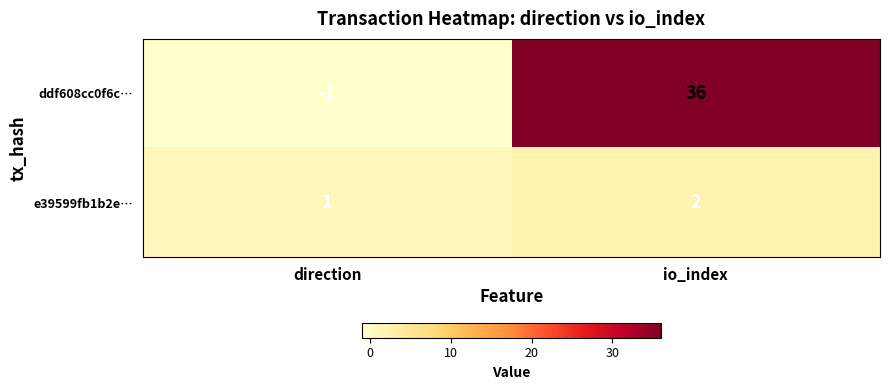

What is the sum of all e39599fb1b2e… values?

3